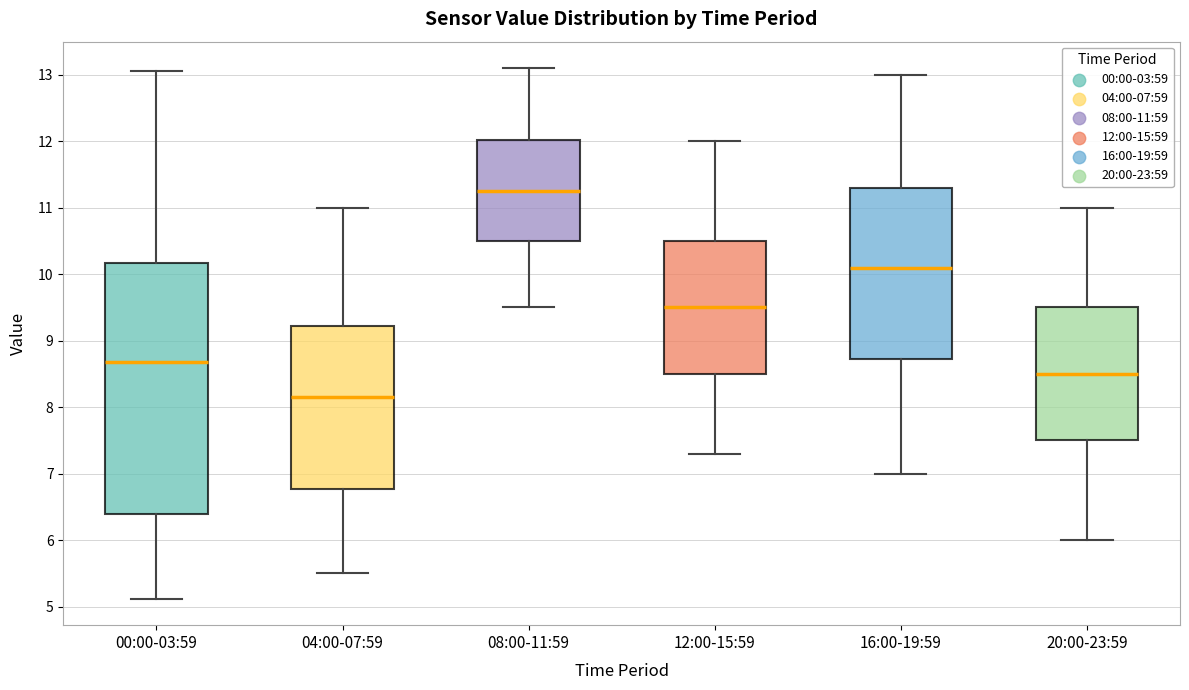

Which box has the lowest median line?

04:00-07:59